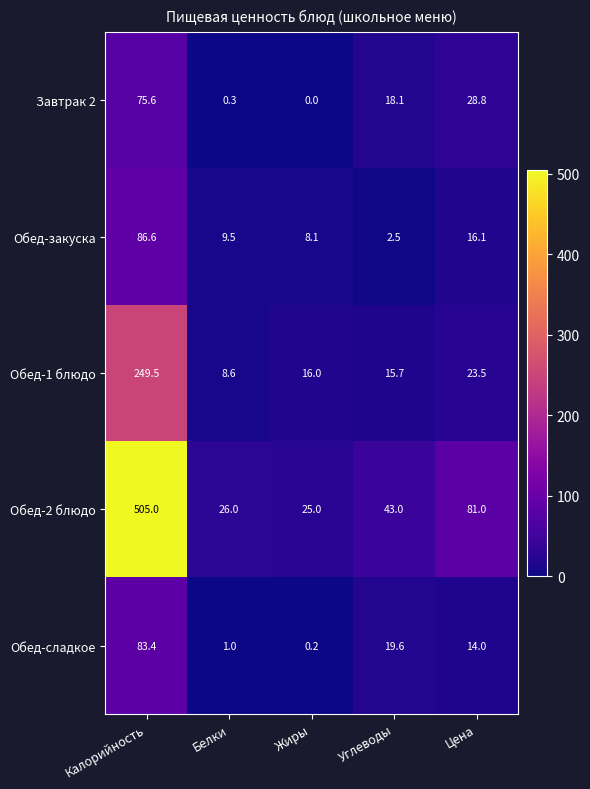

At which category is the sum across all series the highest?

Калорийность